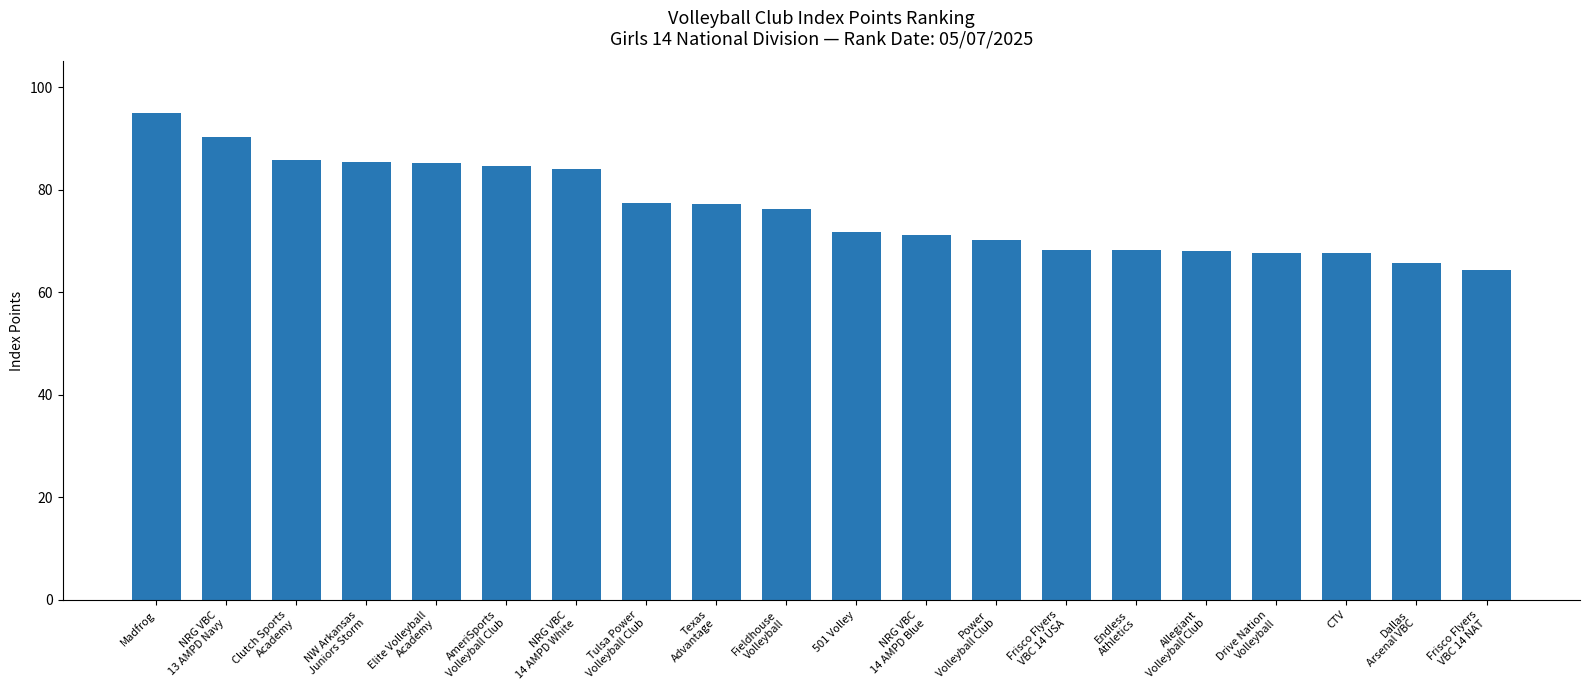

The chart shows a value of 94.6 at CTV. True or false?

False